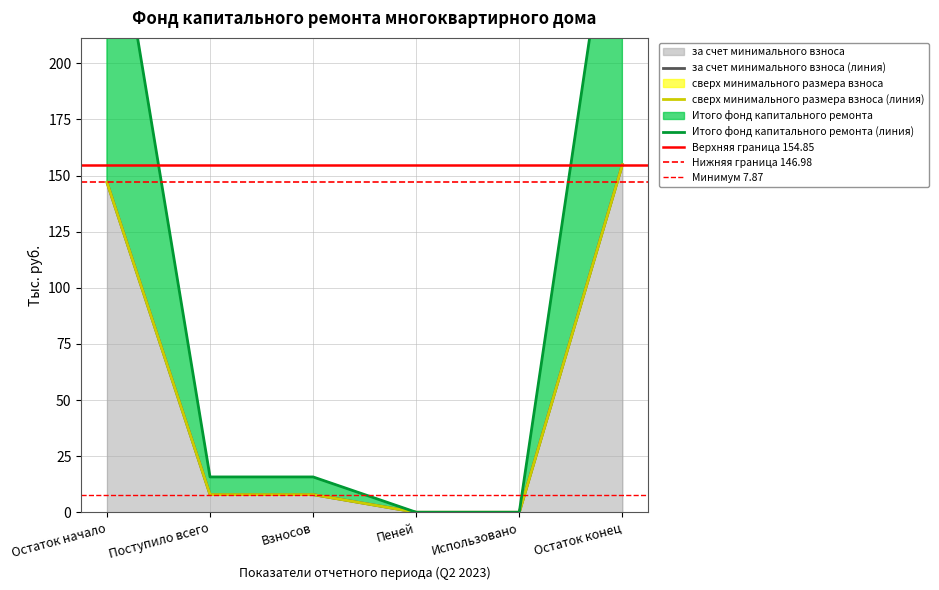

What is the difference between the second highest and minimum values in the за счет минимального взноса series?

147.0